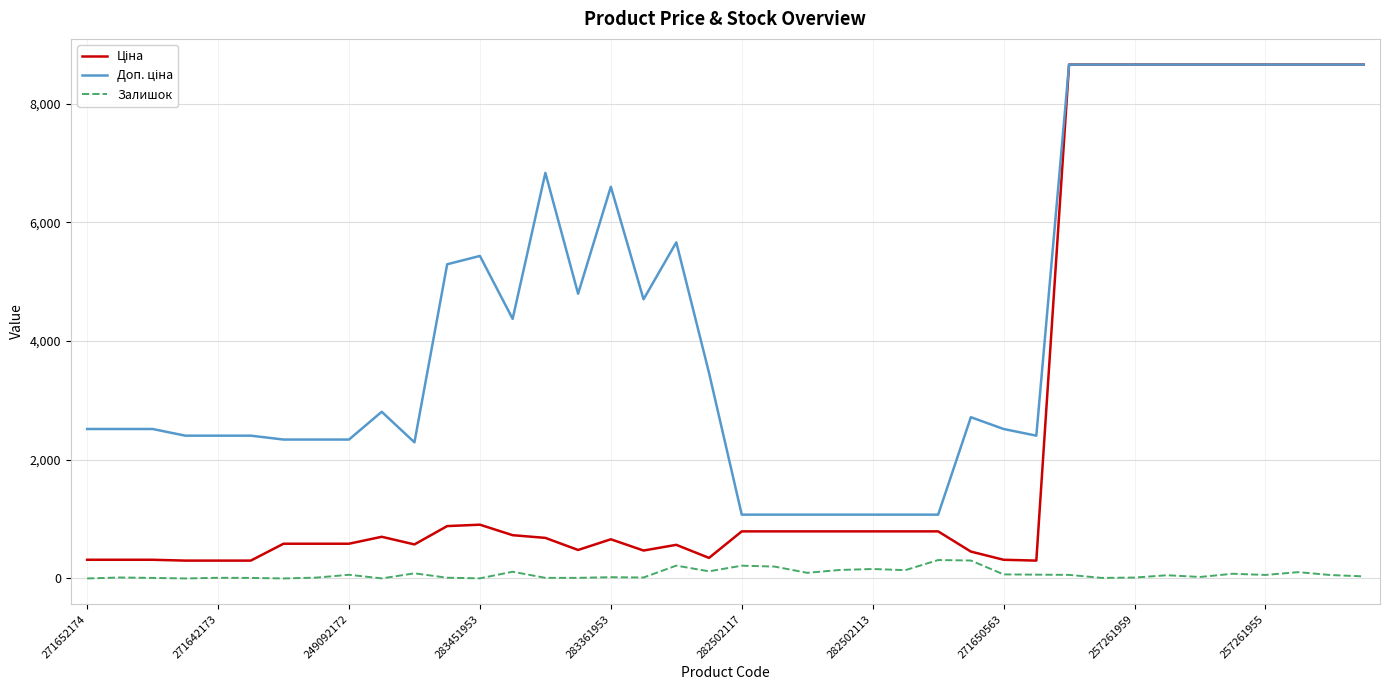

What is the maximum value shown in the chart?

8656.2